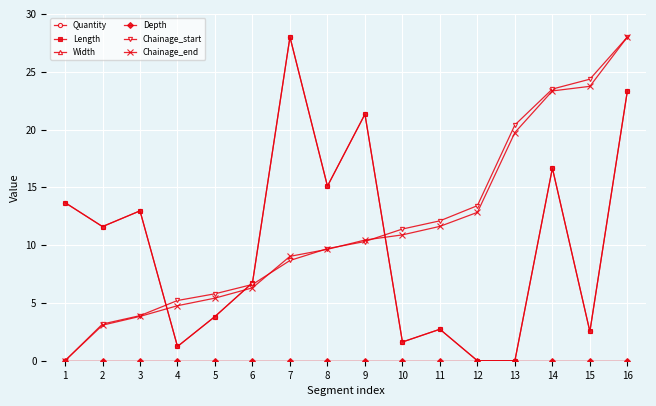

Where does the Chainage_end series first go above 10?

9